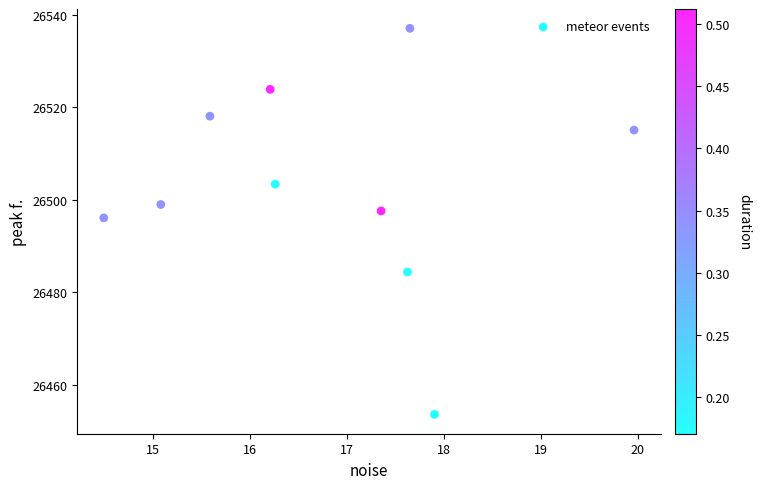

What is the average X value?

16.8